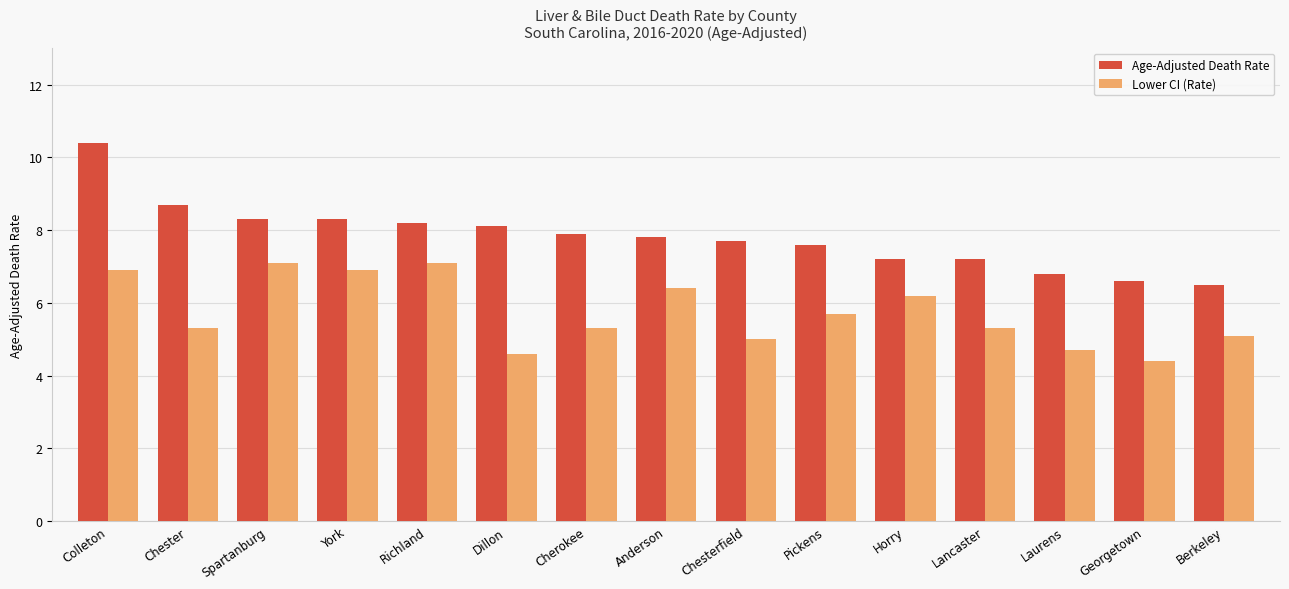

Which series has the widest spread of values?

Age-Adjusted Death Rate